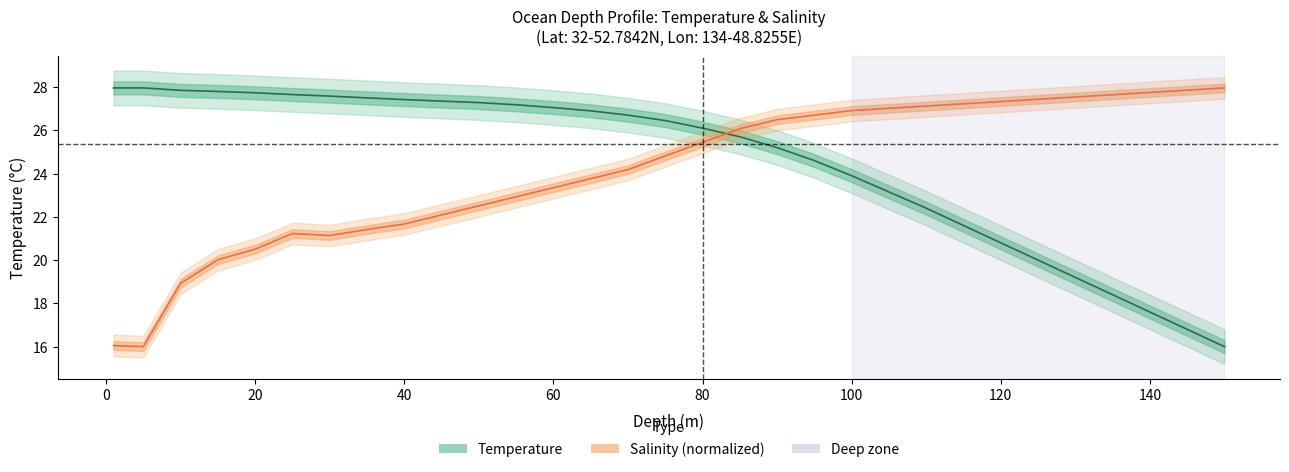

How many distinct data groups are displayed?

2